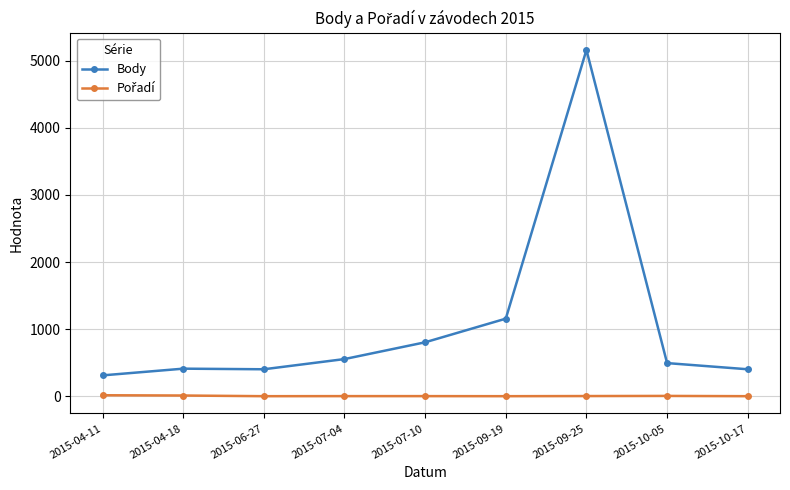

What is the label of the 4th point from the right?

2015-09-19